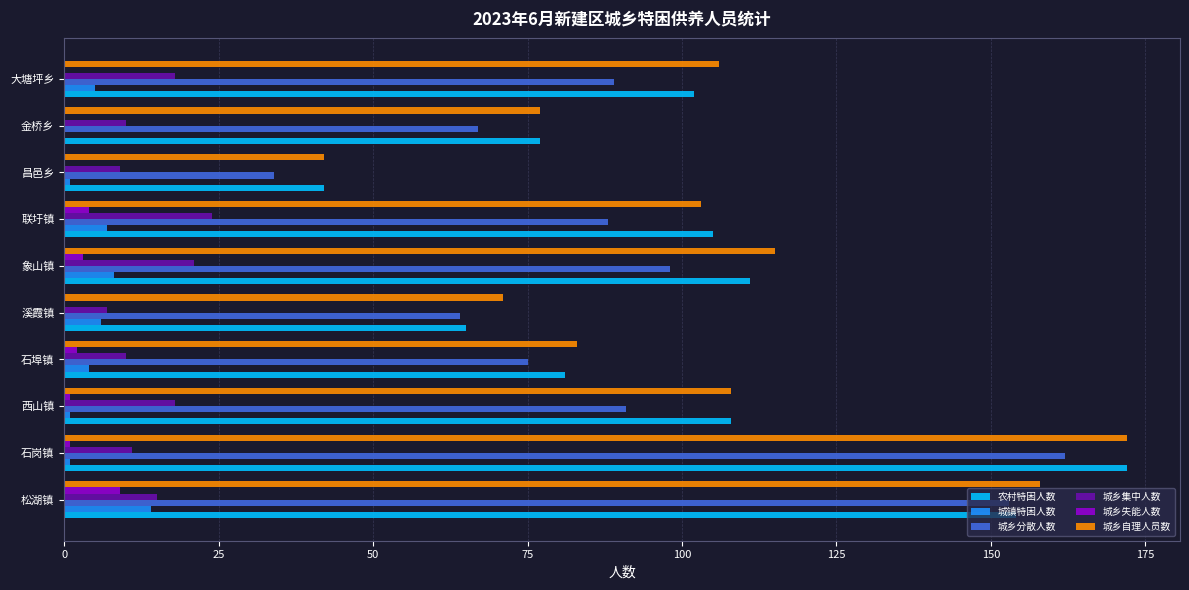

What is the sum of all 城镇特困人数 values?

47